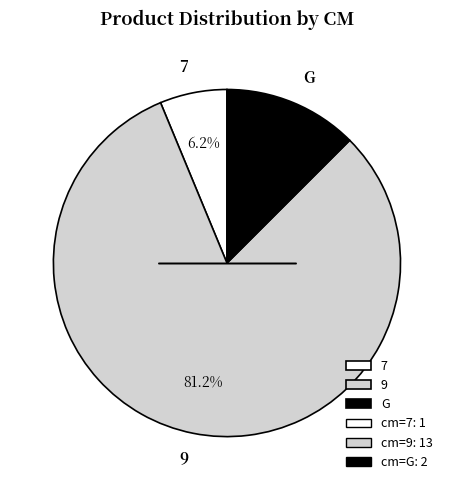

To the nearest percent, what percentage of the pie is 7?

6%